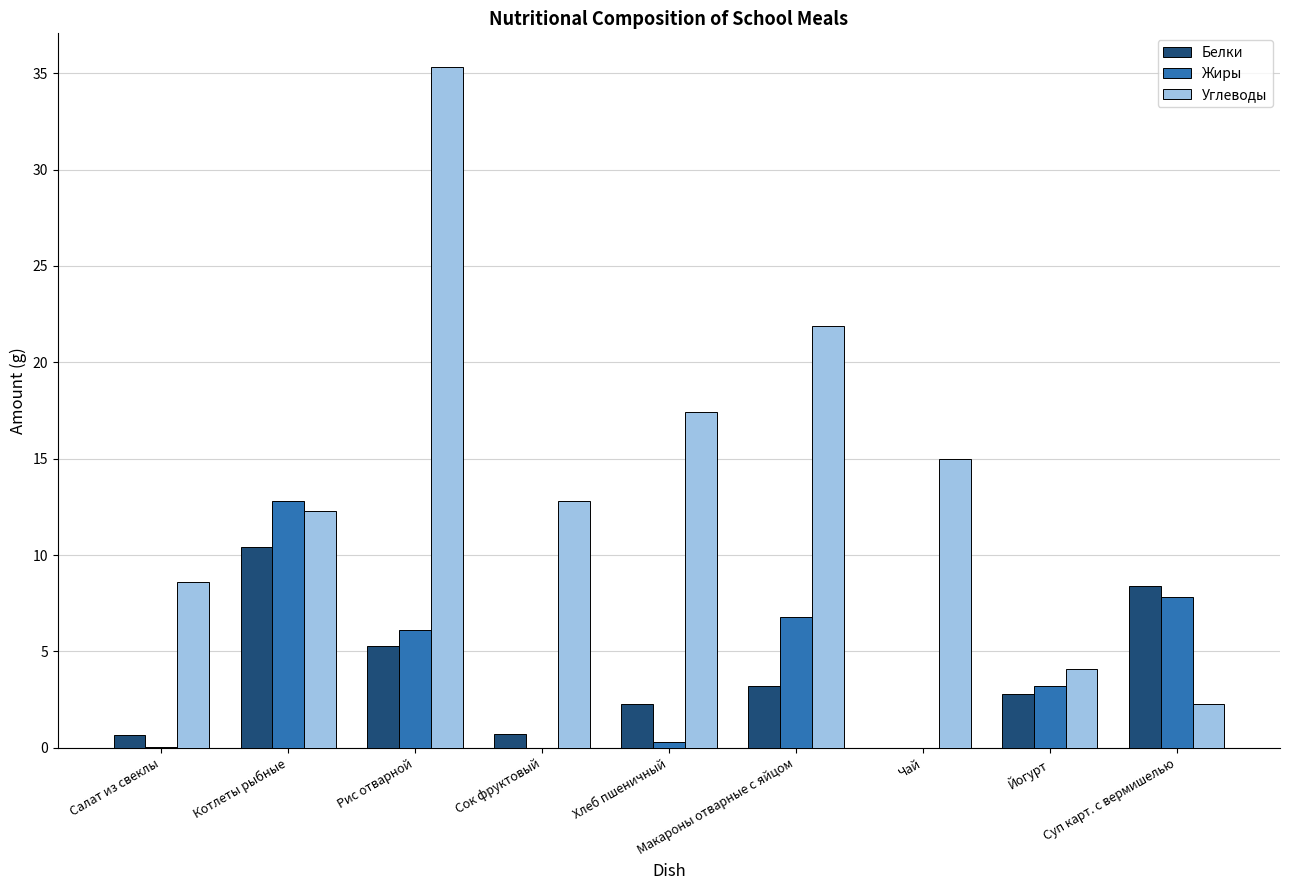

What is the greatest value displayed?

35.3